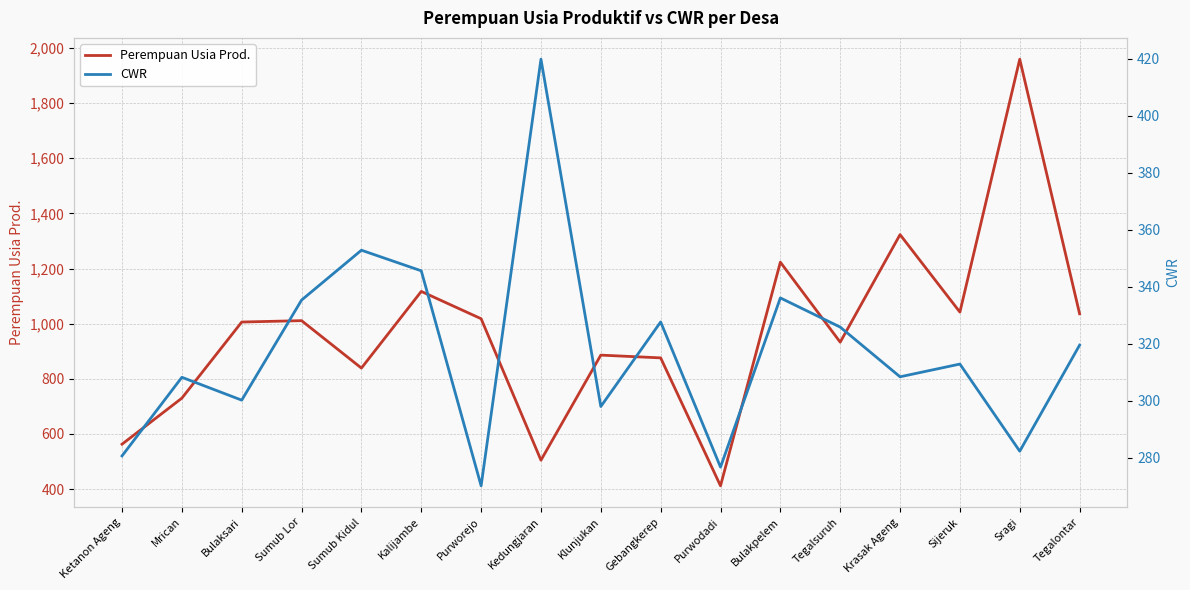

What position from the left is Sragi?

16